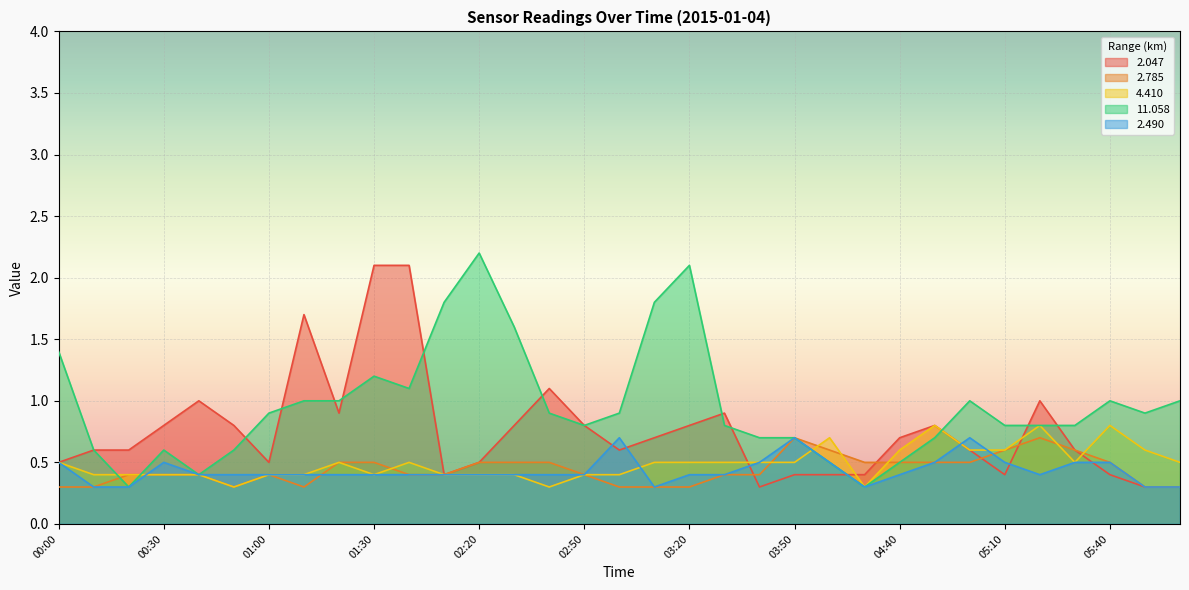

Reading left to right, transcribe all the data shown in this chart.

2.047: 0.5	0.6	0.6	0.8	1.0	0.8	0.5	1.7	0.9	2.1	2.1	0.4	0.5	0.8	1.1	0.8	0.6	0.7	0.8	0.9	0.3	0.4	0.4	0.4	0.7	0.8	0.6	0.4	1.0	0.6	0.4	0.3	0.3
2.785: 0.3	0.3	0.4	0.4	0.4	0.3	0.4	0.3	0.5	0.5	0.4	0.4	0.5	0.5	0.5	0.4	0.3	0.3	0.3	0.4	0.4	0.7	0.6	0.5	0.5	0.5	0.5	0.6	0.7	0.6	0.5	0.3	0.3
4.410: 0.5	0.4	0.4	0.4	0.4	0.3	0.4	0.4	0.5	0.4	0.5	0.4	0.4	0.4	0.3	0.4	0.4	0.5	0.5	0.5	0.5	0.5	0.7	0.3	0.6	0.8	0.6	0.6	0.8	0.5	0.8	0.6	0.5
11.058: 1.4	0.6	0.3	0.6	0.4	0.6	0.9	1.0	1.0	1.2	1.1	1.8	2.2	1.6	0.9	0.8	0.9	1.8	2.1	0.8	0.7	0.7	0.5	0.3	0.5	0.7	1.0	0.8	0.8	0.8	1.0	0.9	1.0
2.490: 0.5	0.3	0.3	0.5	0.4	0.4	0.4	0.4	0.4	0.4	0.4	0.4	0.4	0.4	0.4	0.4	0.7	0.3	0.4	0.4	0.5	0.7	0.5	0.3	0.4	0.5	0.7	0.5	0.4	0.5	0.5	0.3	0.3